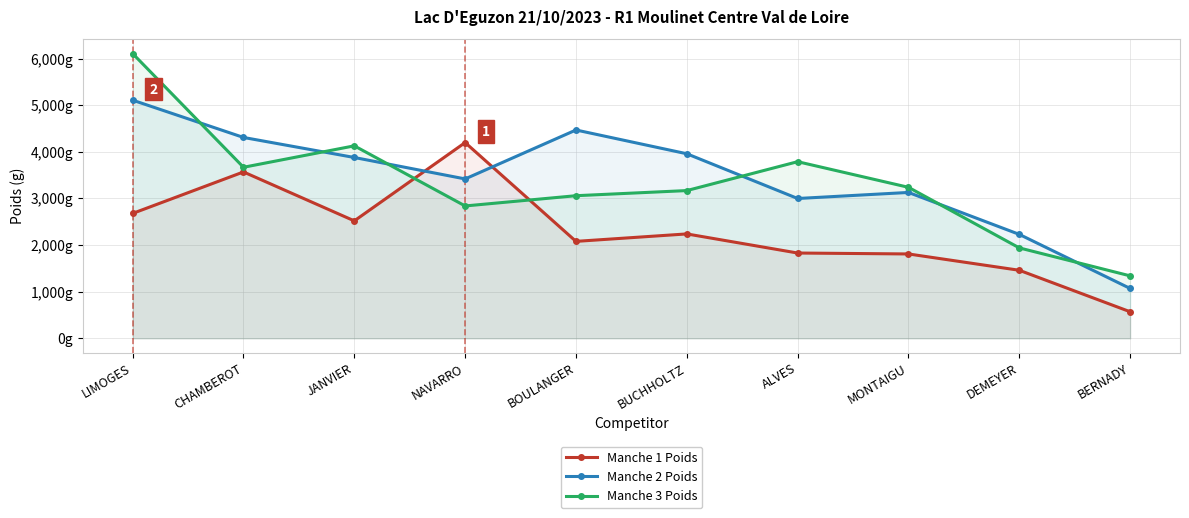

Does the chart have visible grid lines?

Yes